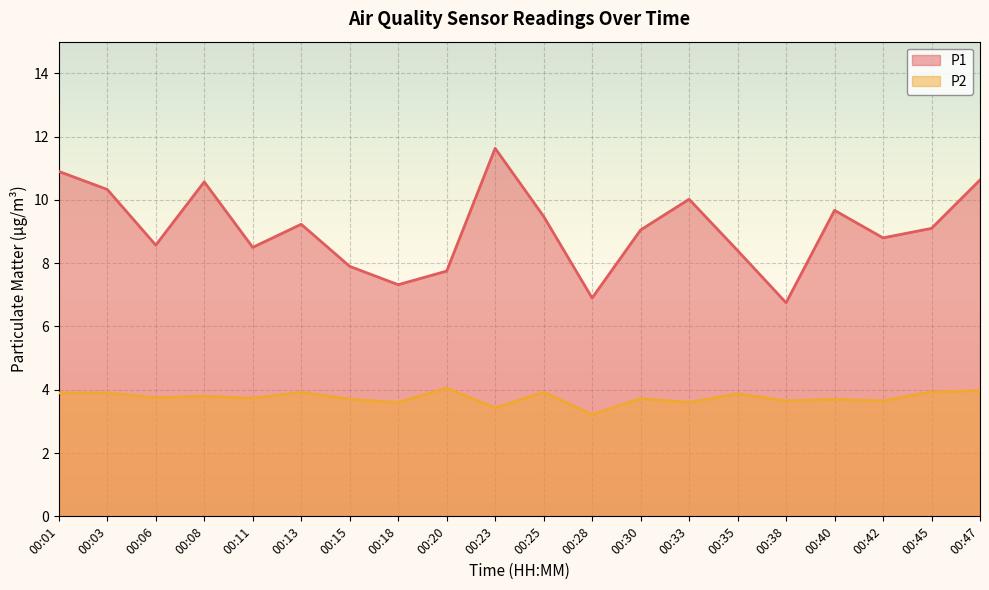

Reading left to right, extract all data points from this chart.

P1: 10.9	10.3	8.6	10.6	8.5	9.2	7.9	7.3	7.8	11.6	9.5	6.9	9.1	10.0	8.4	6.8	9.7	8.8	9.1	10.6
P2: 3.9	3.9	3.8	3.8	3.7	3.9	3.7	3.6	4.0	3.4	3.9	3.2	3.7	3.6	3.9	3.6	3.7	3.6	3.9	4.0